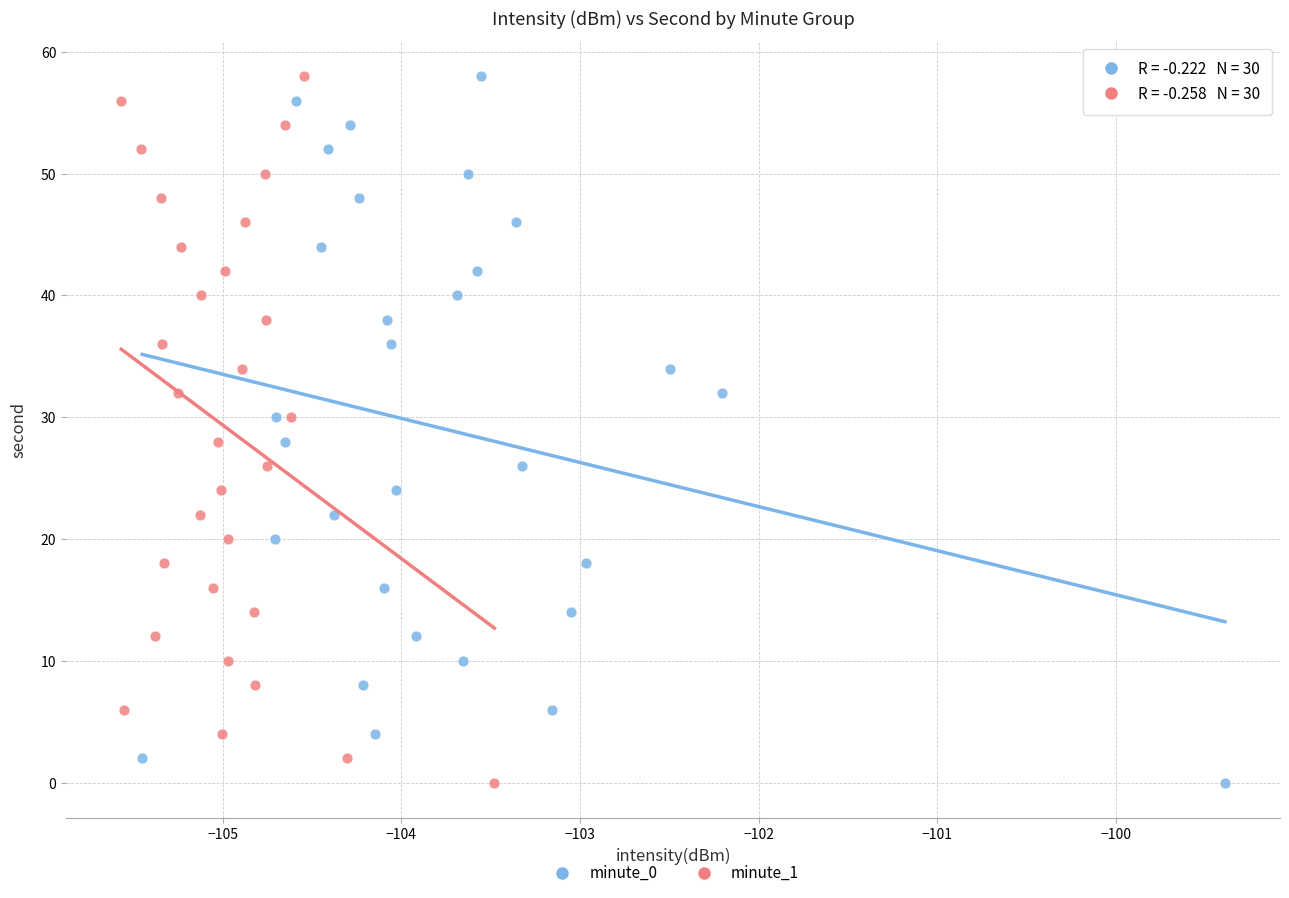

What are all the series names shown in the legend?

minute_0, minute_1